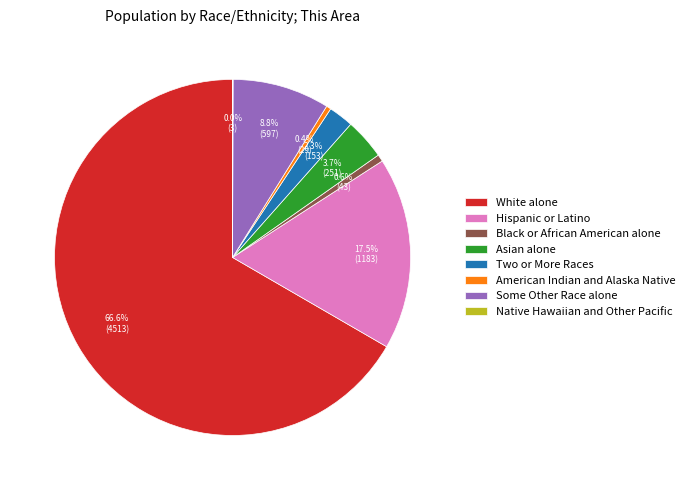

To the nearest percent, what portion does White alone represent?

67%